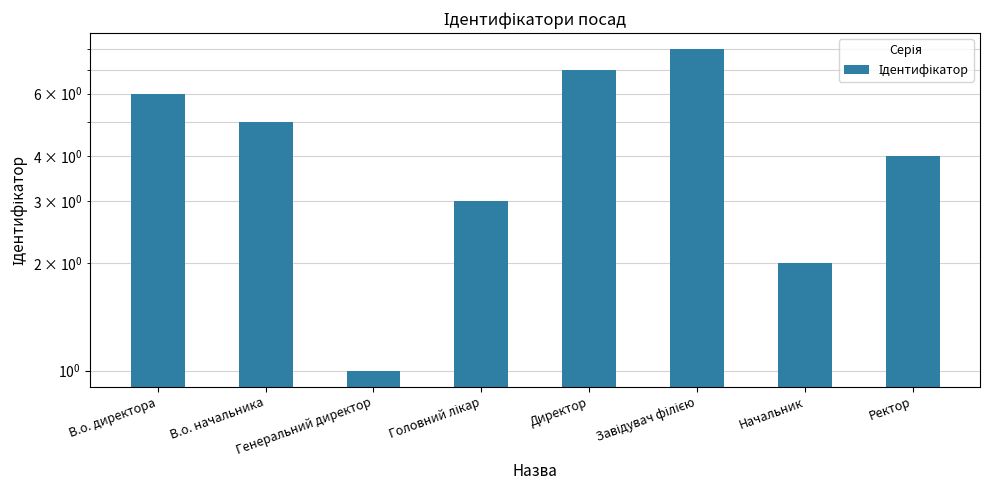

Reading right to left, extract all data points from this chart.

Ректор=4	Начальник=2	Завідувач філією=8	Директор=7	Головний лікар=3	Генеральний директор=1	В.о. начальника=5	В.о. директора=6